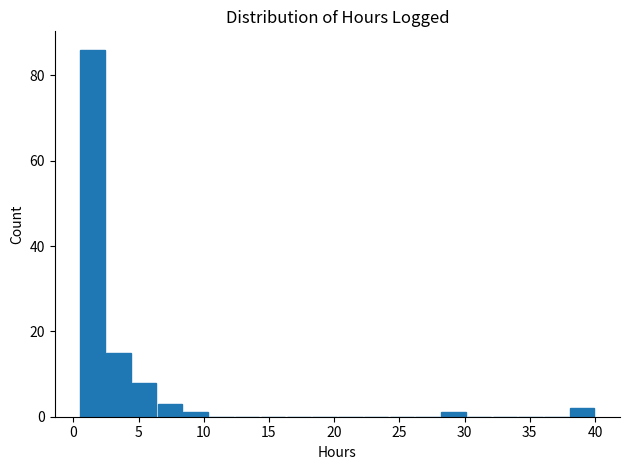

Around what value on the x-axis is the tallest bar? Give the approximate position of its centre, as read against the axis.

1.5